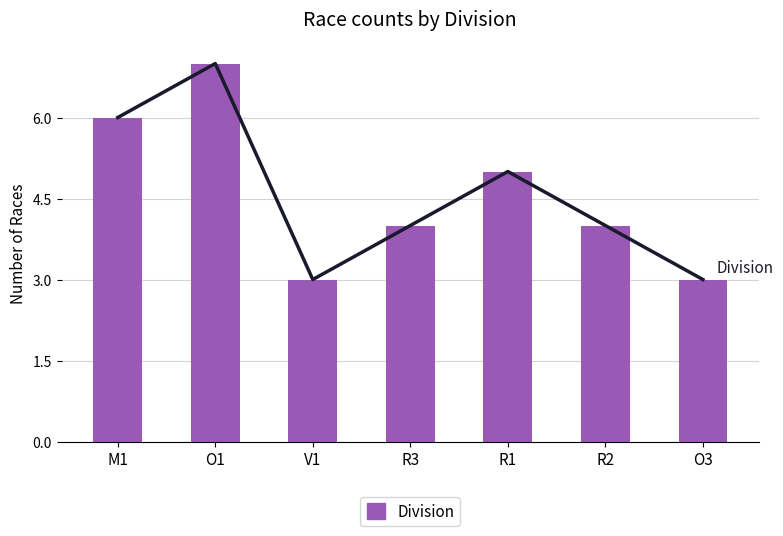

Reading left to right, list all the values displayed in this chart.

M1=6	O1=7	V1=3	R3=4	R1=5	R2=4	O3=3